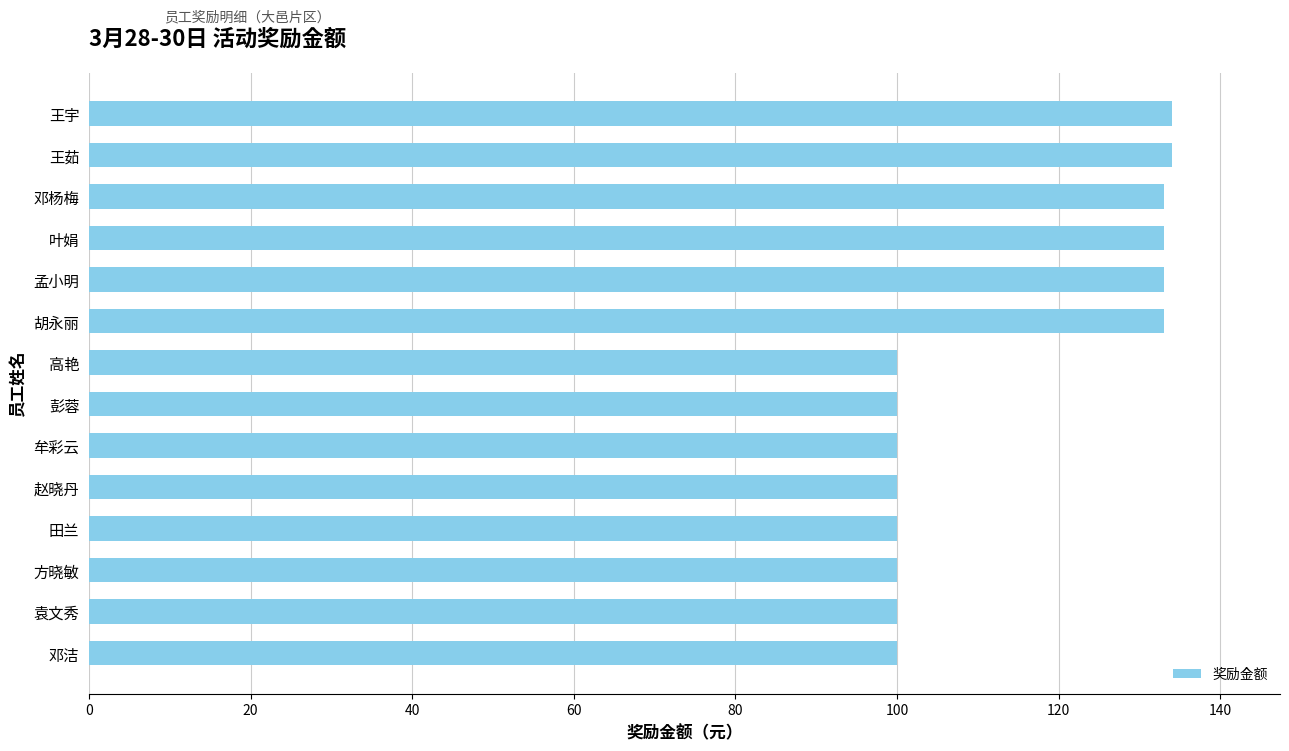

What is the sum of all values?

1600